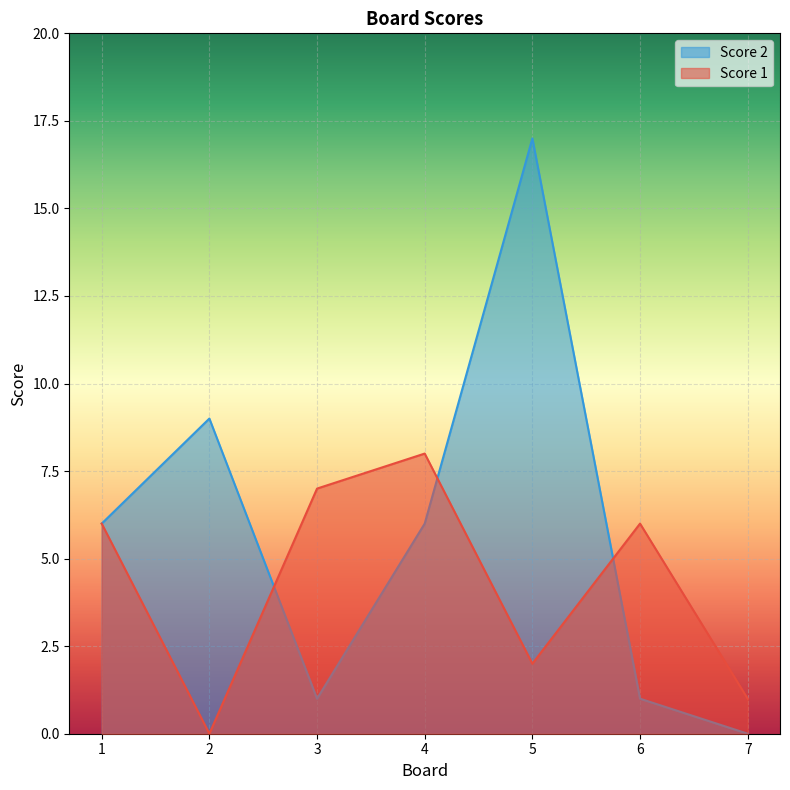

Rank the categories by Score 1 value from highest to lowest.

4, 3, 1, 6, 5, 7, 2